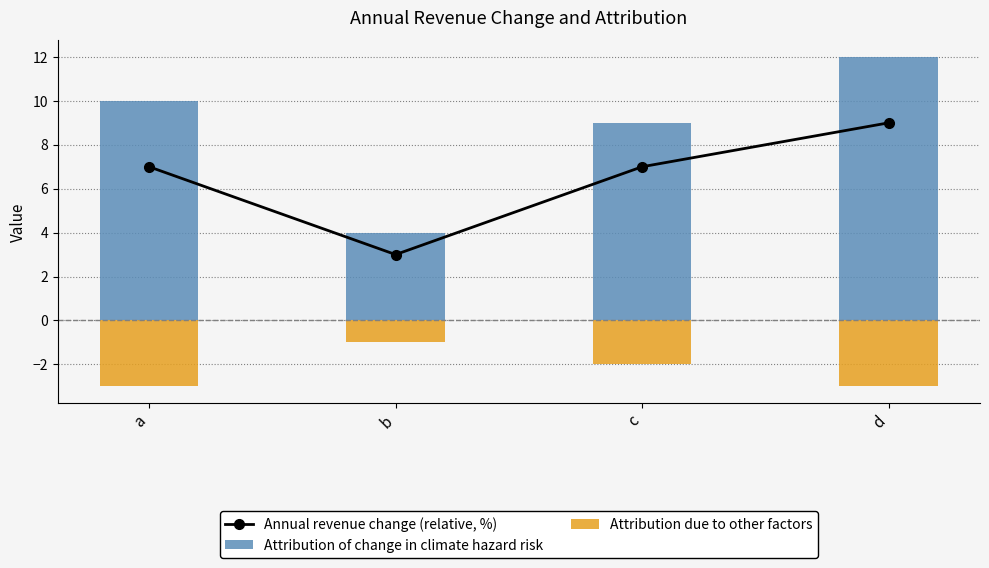

At c, list the series in order from largest to smallest.

Attribution of change in climate hazard risk, Annual revenue change (relative, %), Attribution due to other factors